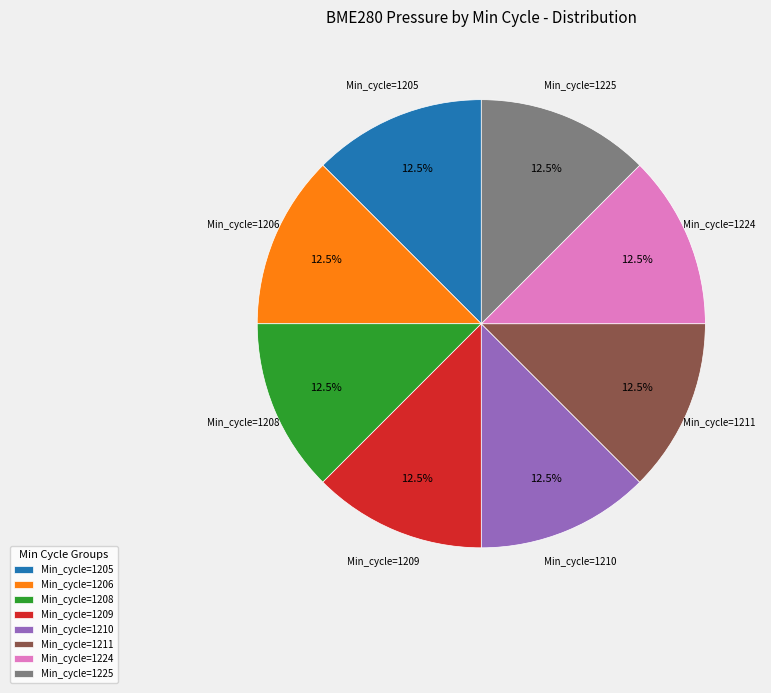

What is the ratio of the value at Min_cycle=1224 to the value at Min_cycle=1206?

1.0